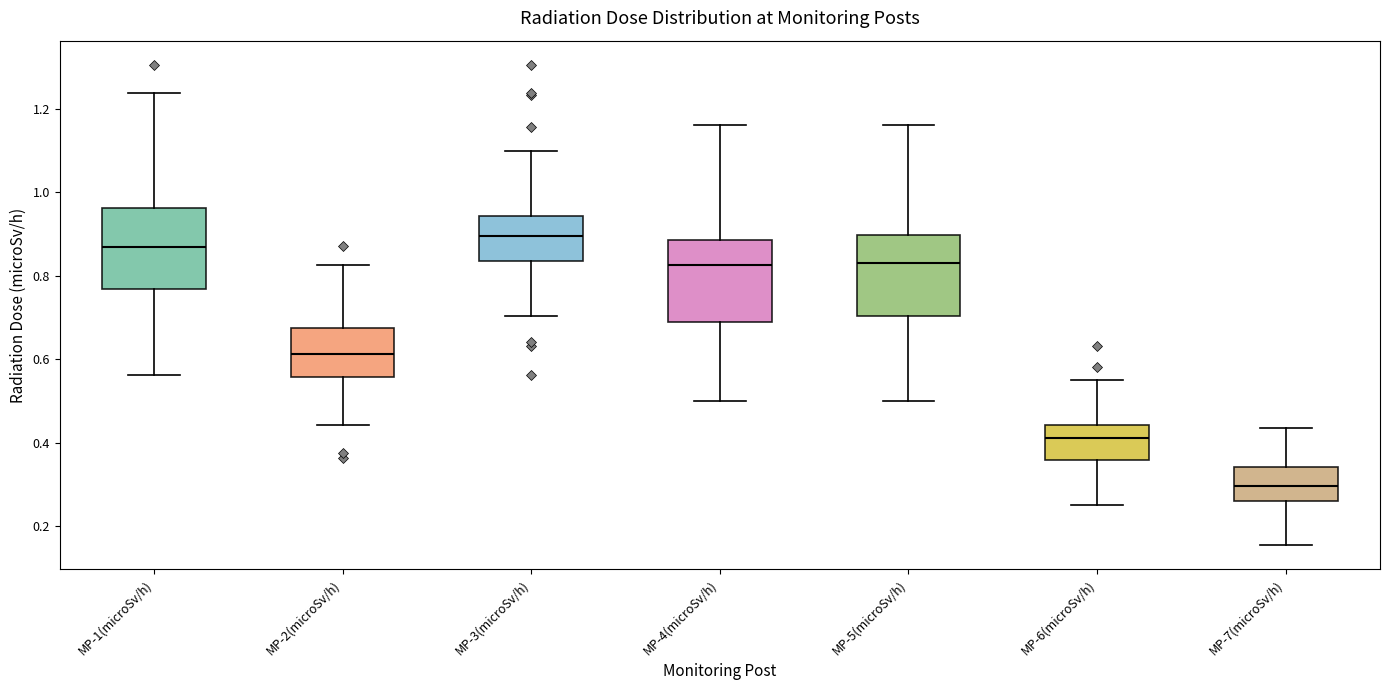

Where does the median line of the box for MP-4(microSv/h) sit on the y-axis? The values are not printed on the chart, so give them approximately, as read against the axis.

0.82